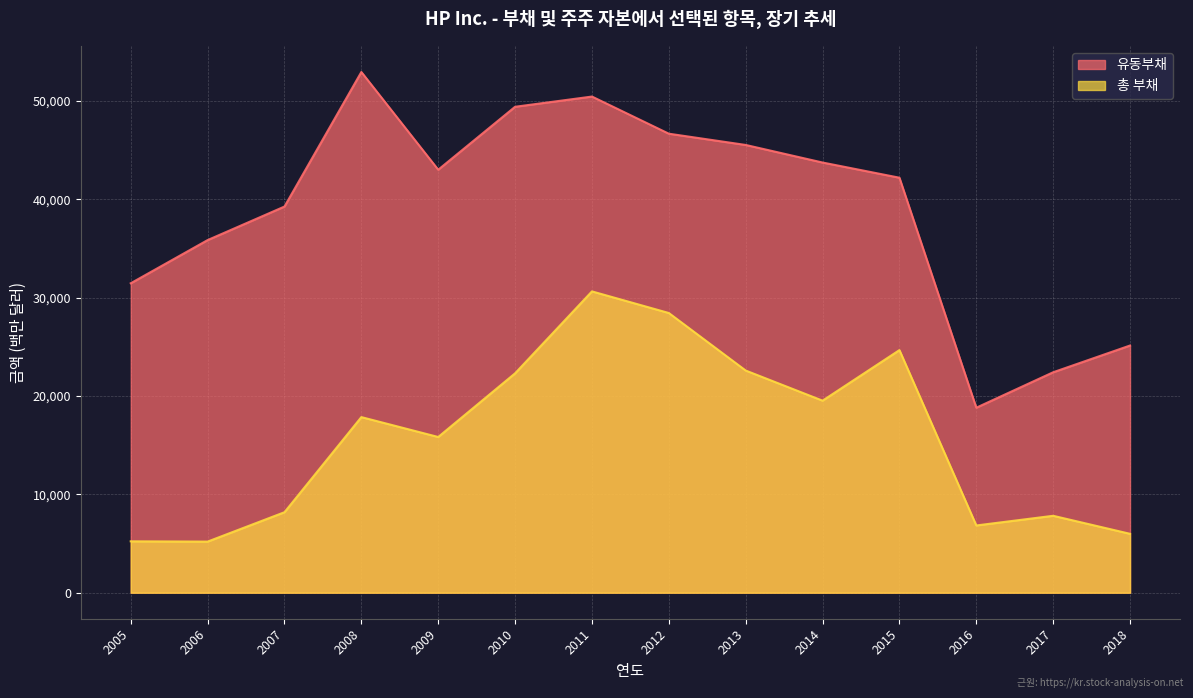

What is the difference between the maximum and minimum values in the 유동부채 series?

34131